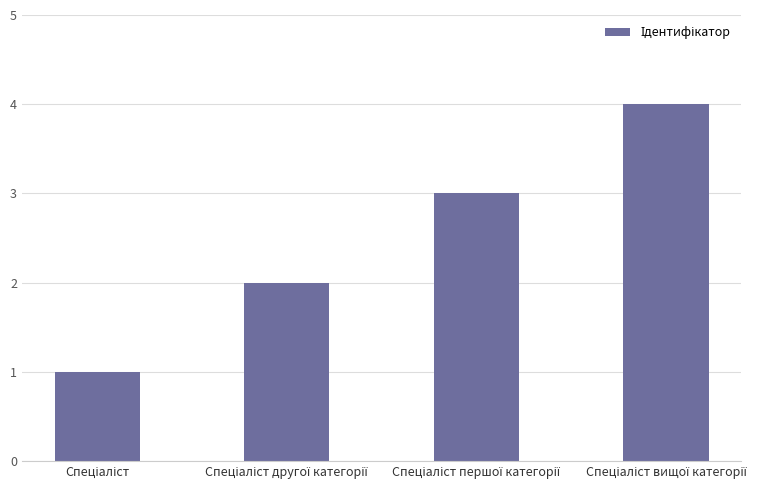

What is the greatest value displayed?

4